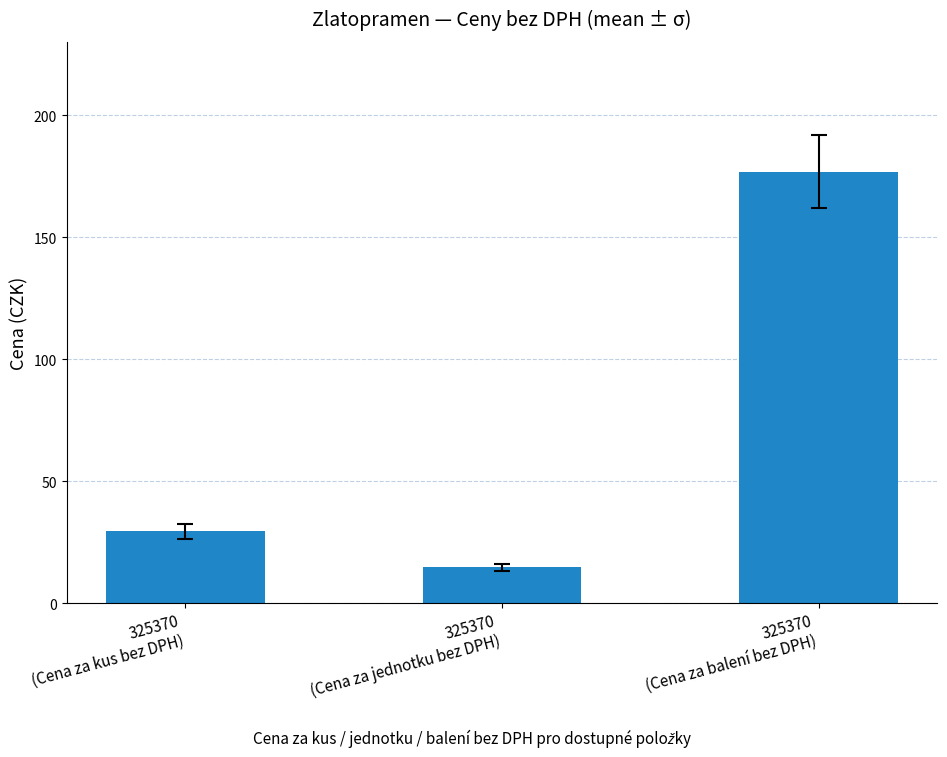

Count the number of values greater than 29.

2